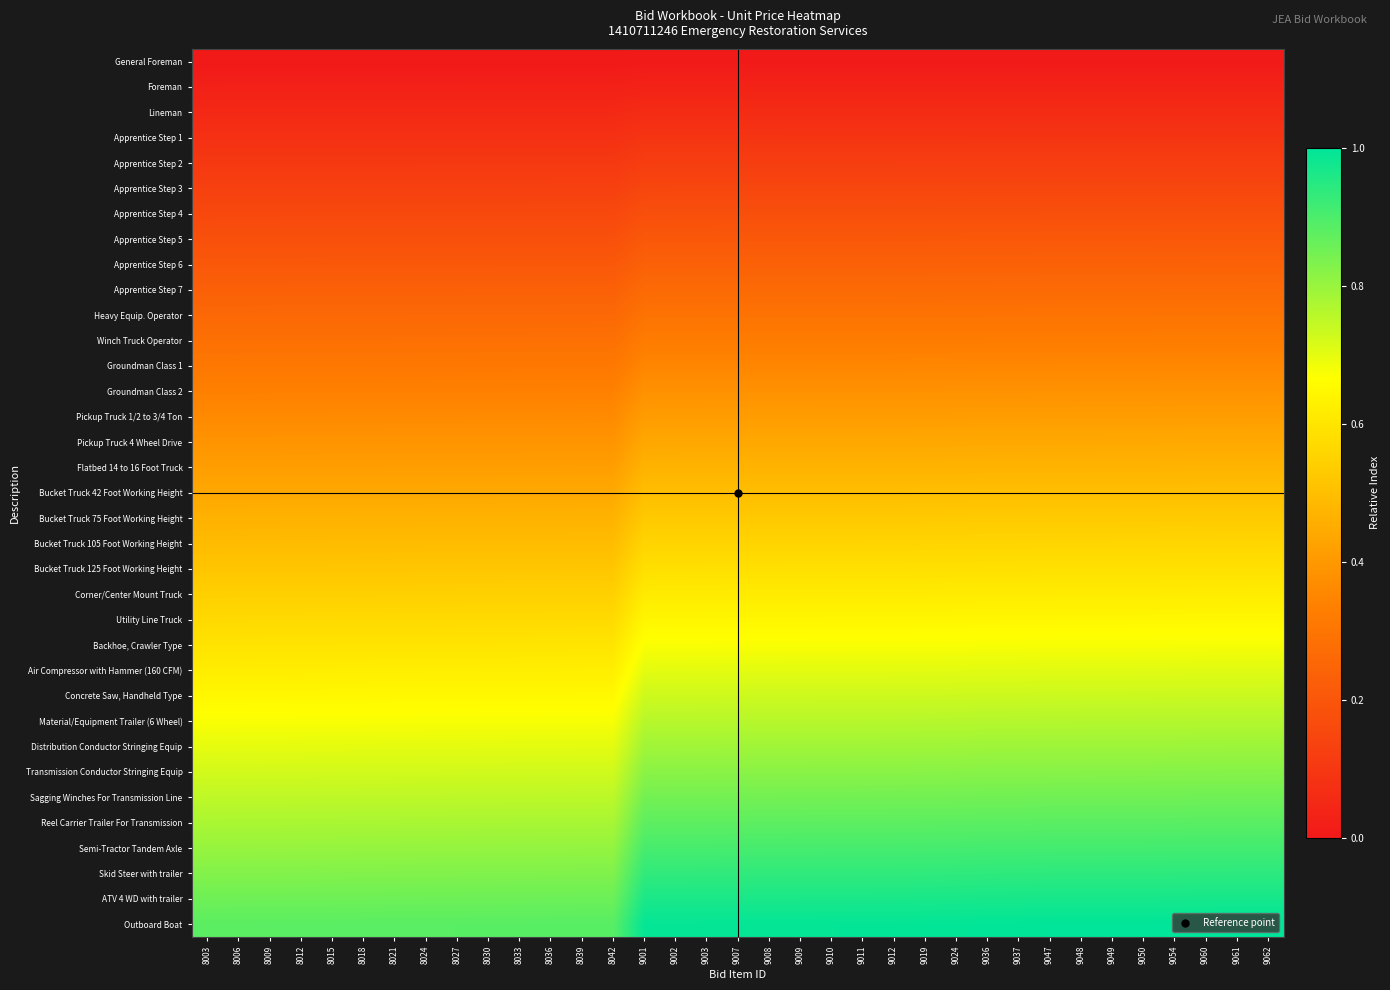

What is the greatest value displayed?

1.0